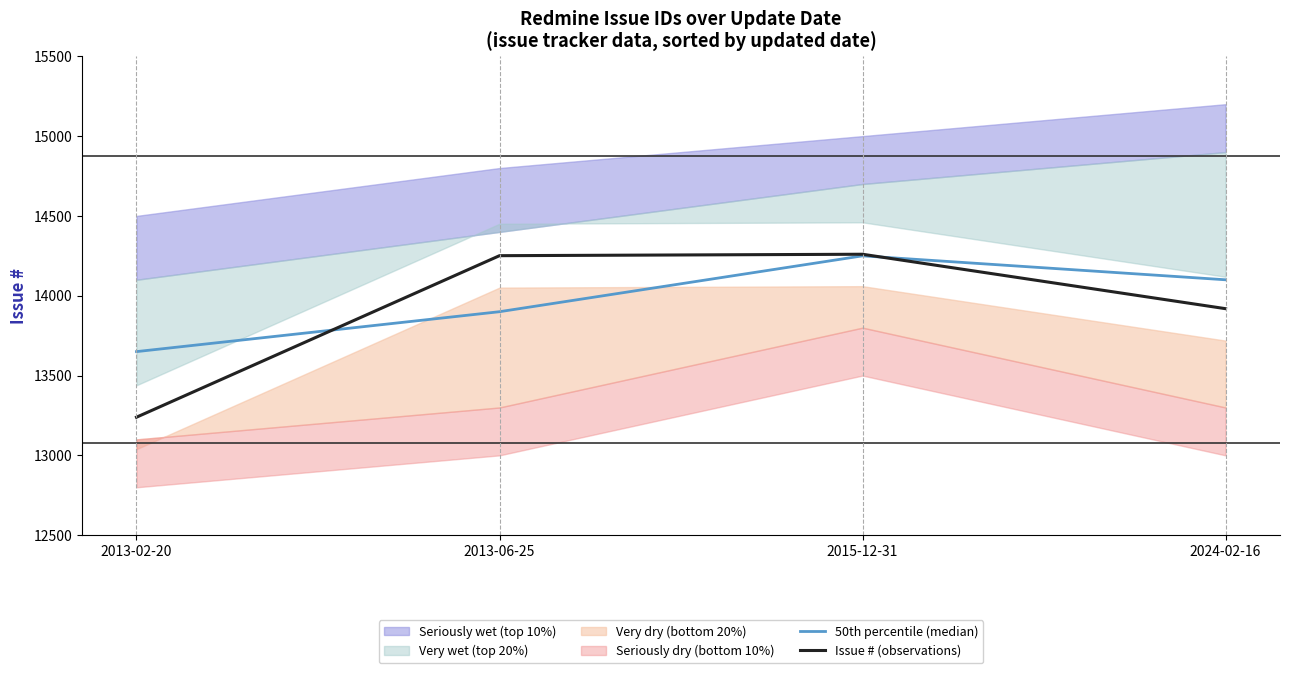

The value of 50th percentile (median) at 2013-06-25 is 21636. True or false?

False